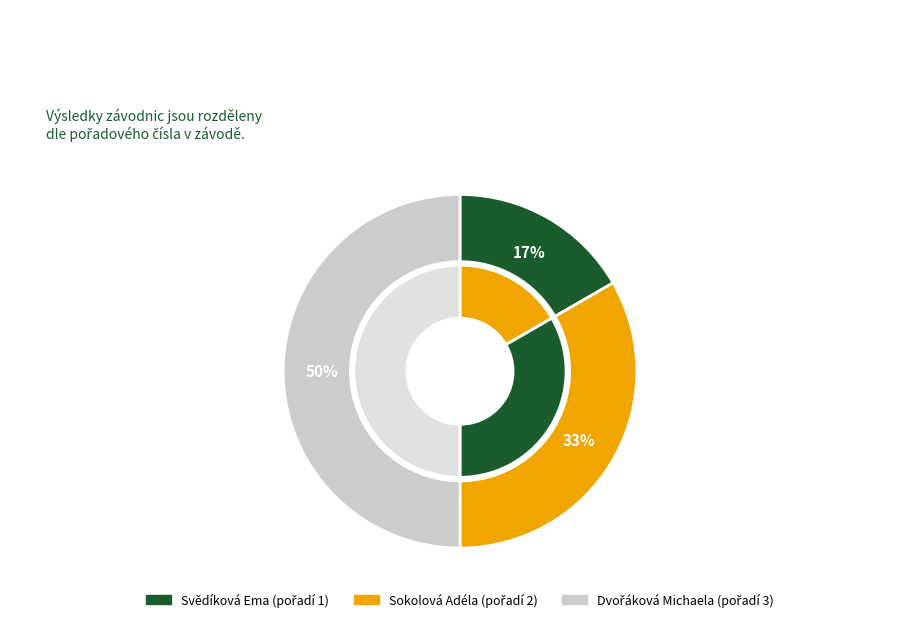

Count the number of slices in the pie.

3